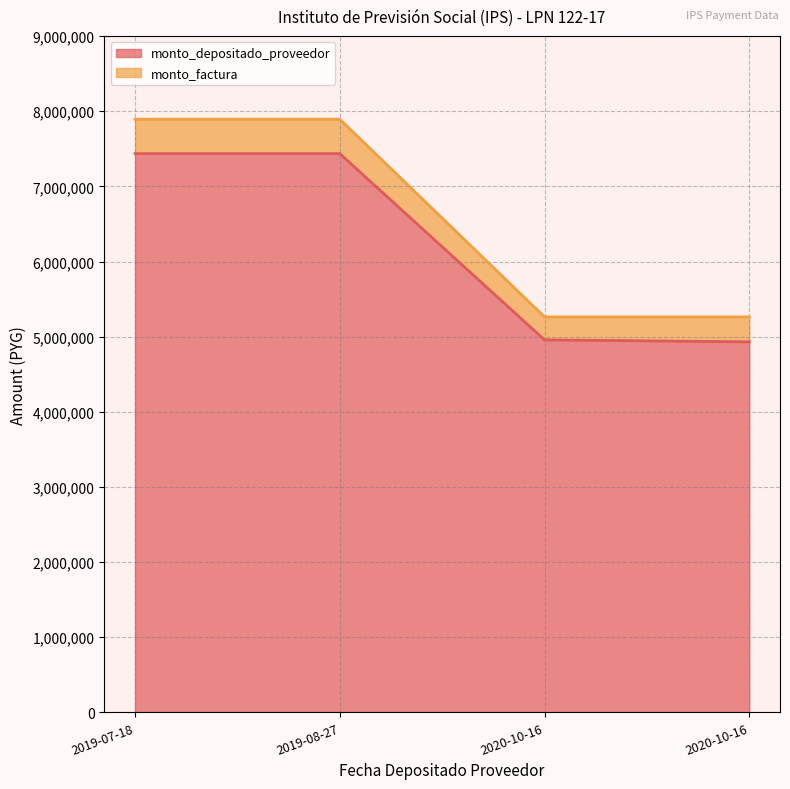

List the series in order of their overall mean, highest first.

monto_factura, monto_depositado_proveedor